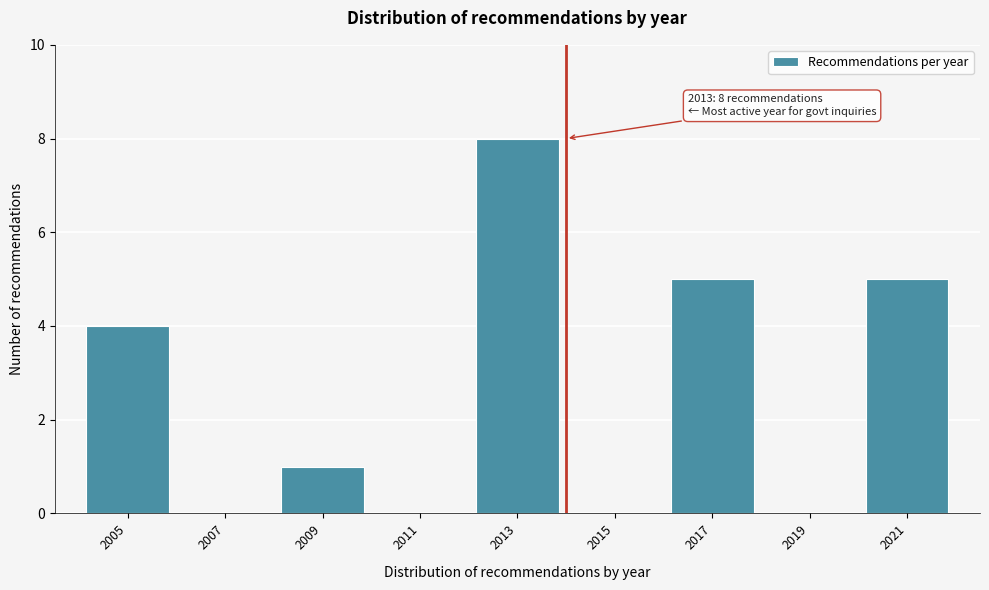

Reading right to left, extract all data points from this chart.

2021=5	2019=0	2017=5	2015=0	2013=8	2011=0	2009=1	2007=0	2005=4